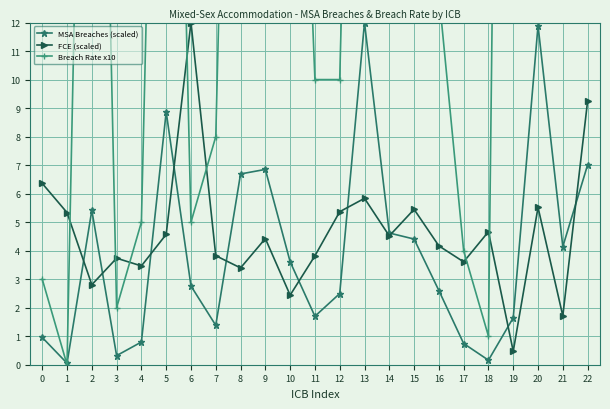

Which series ends up on top after the final intersection of Breach Rate x10 and MSA Breaches (scaled)?

Breach Rate x10